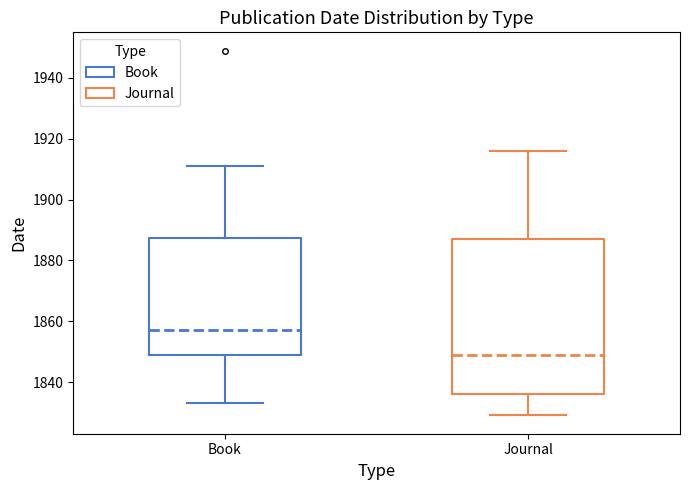

Which box has the highest median line?

Book